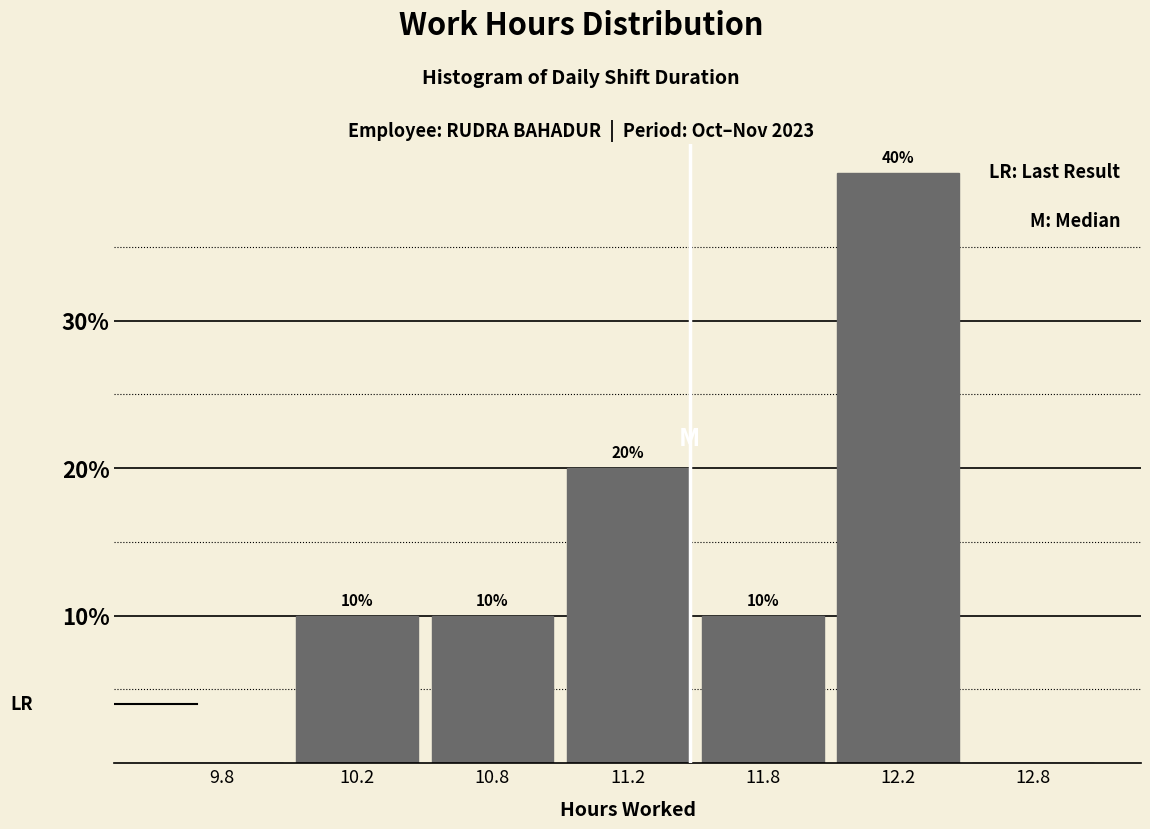

Reading left to right, list all the values displayed in this chart.

9.8=0	10.2=10	10.8=10	11.2=20	11.8=10	12.2=40	12.8=0